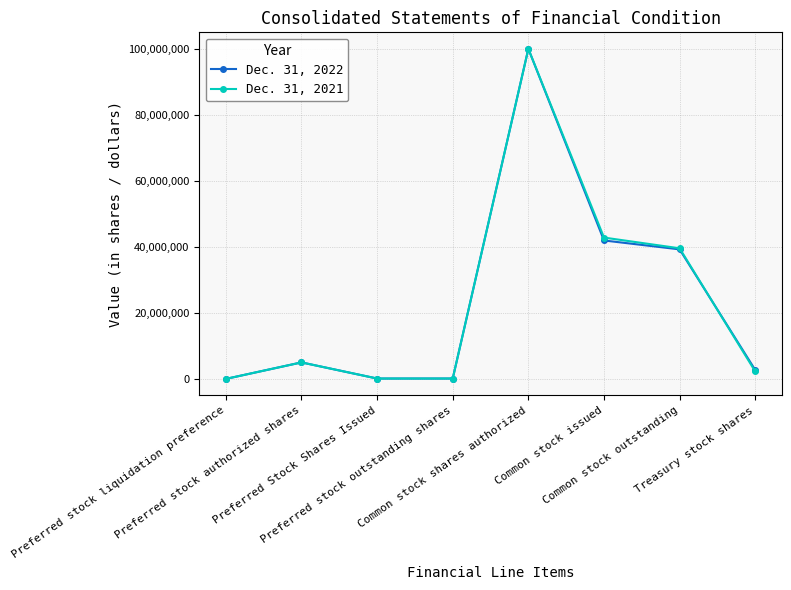

At how many categories does at least one series exceed 37581448?

3